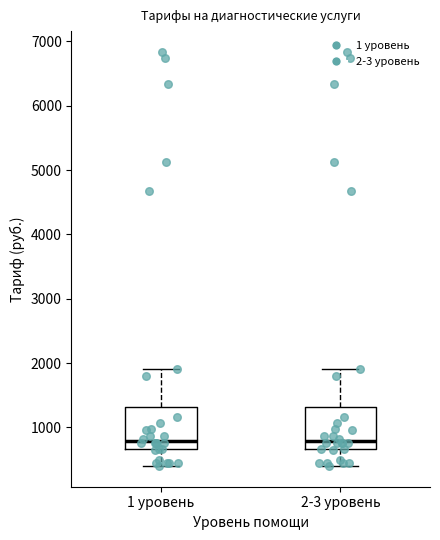

Where does the median line of the box for 2-3 уровень sit on the y-axis? The values are not printed on the chart, so give them approximately, as read against the axis.

800